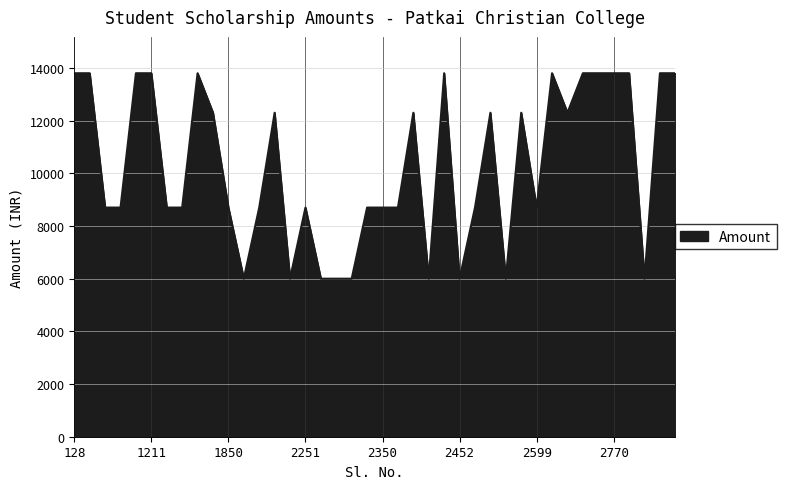

What is the difference between the maximum and minimum values?

7800